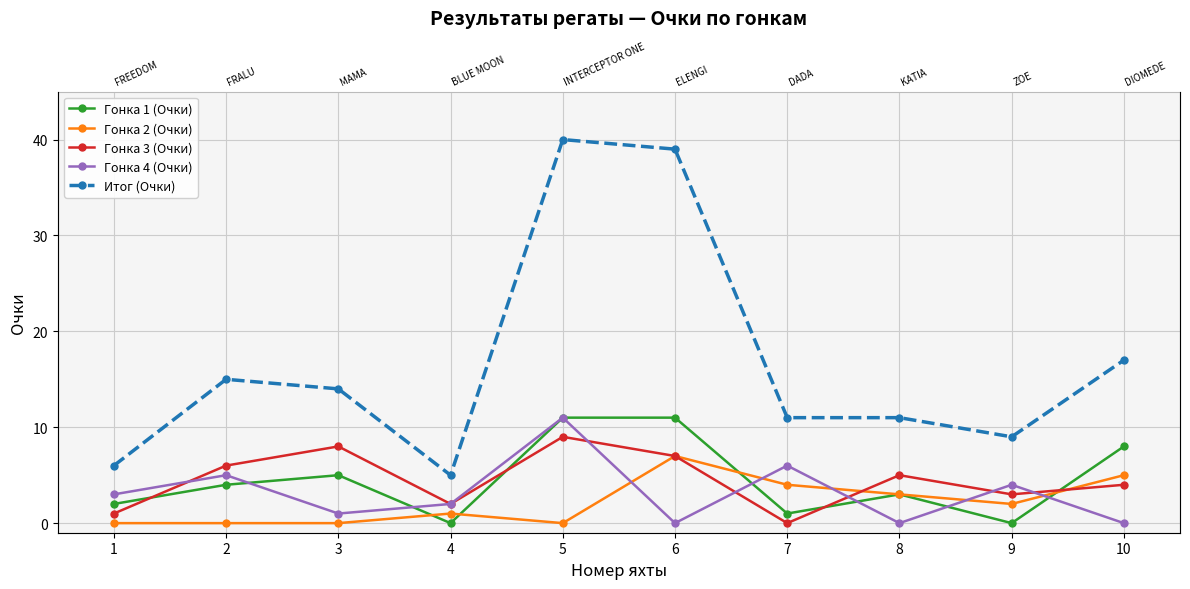

Where is Итог (Очки) nearest to the value 22?

10